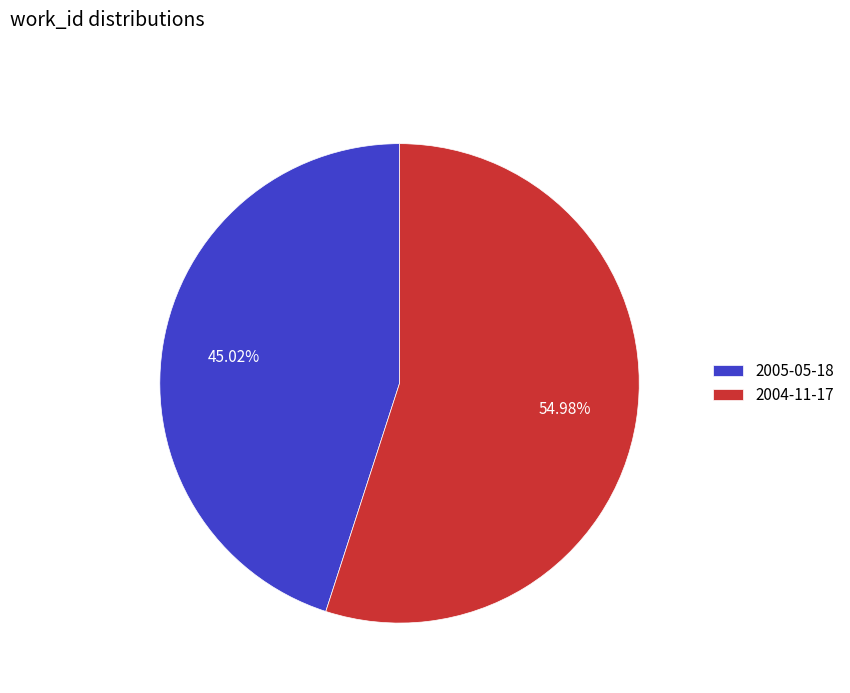

Which category accounts for the majority?

2004-11-17